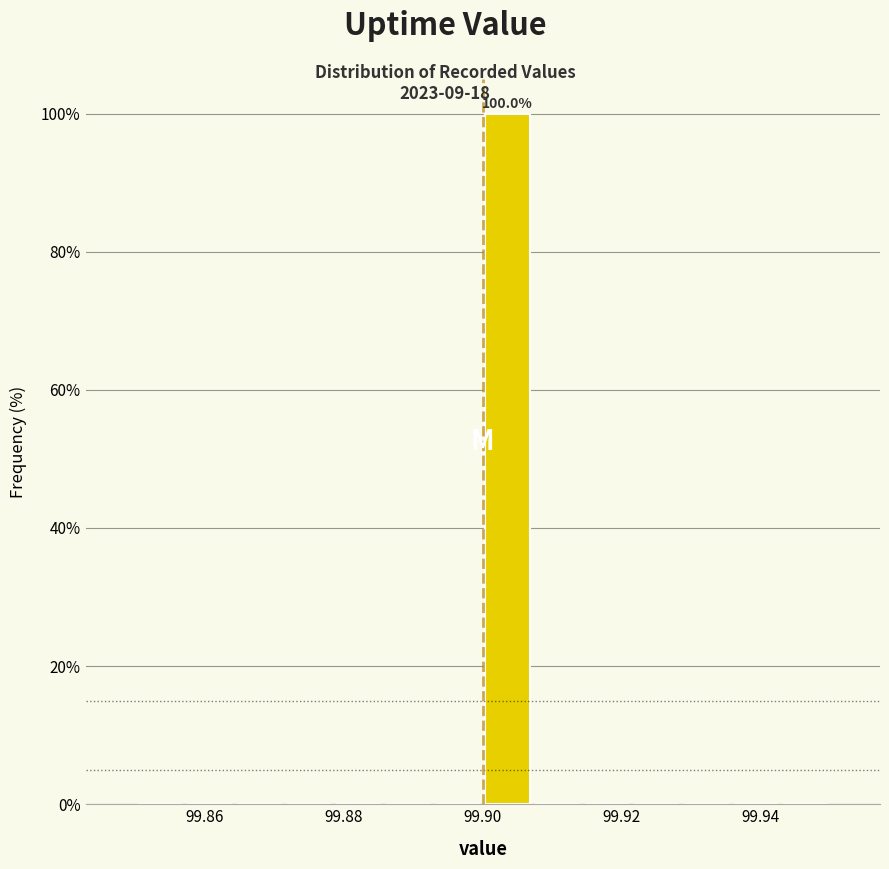

Read against the x-axis, roughly where is the centre of the tallest bar?

99.904